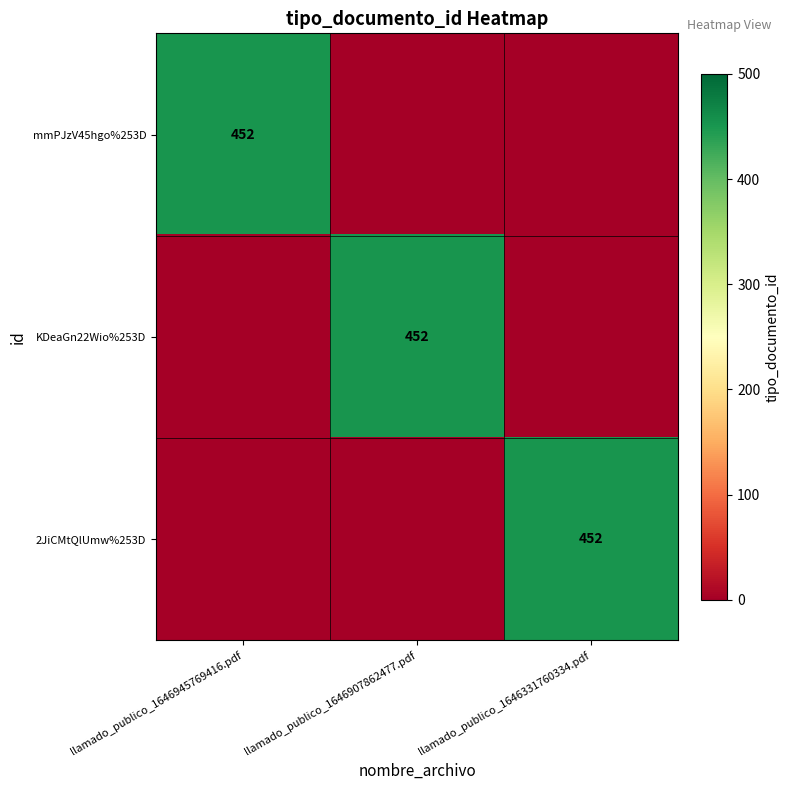

Is it true that 2JiCMtQlUmw%253D equals 755 at llamado_publico_1646331760334.pdf?

False